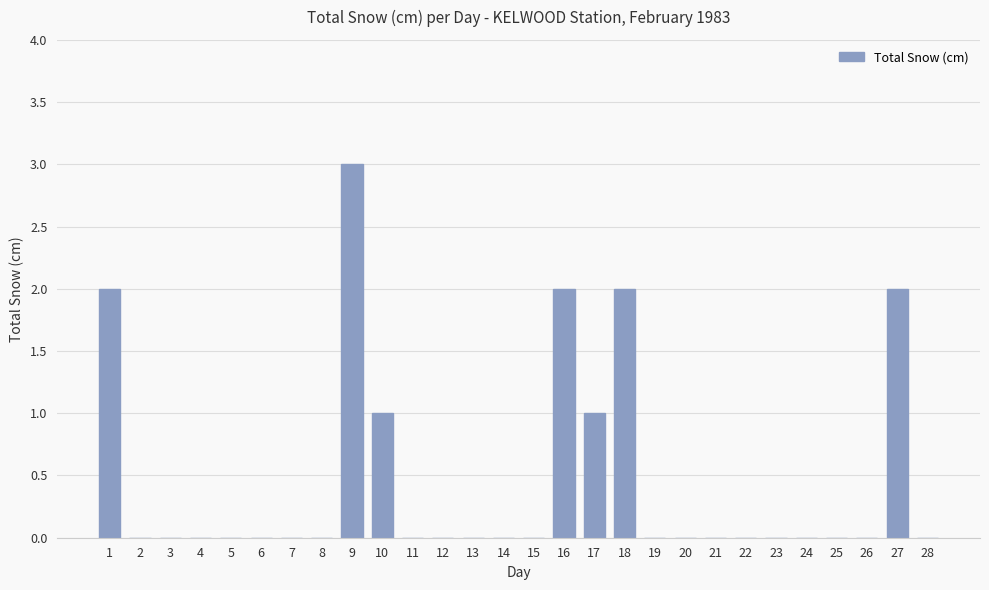

Is it true that the value at 24 is 0?

True